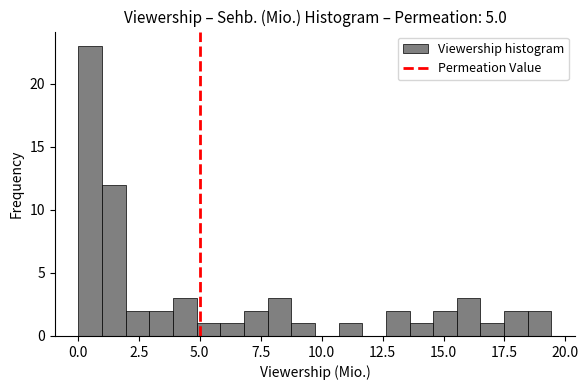

Read against the x-axis, roughly where is the centre of the tallest bar?

0.5